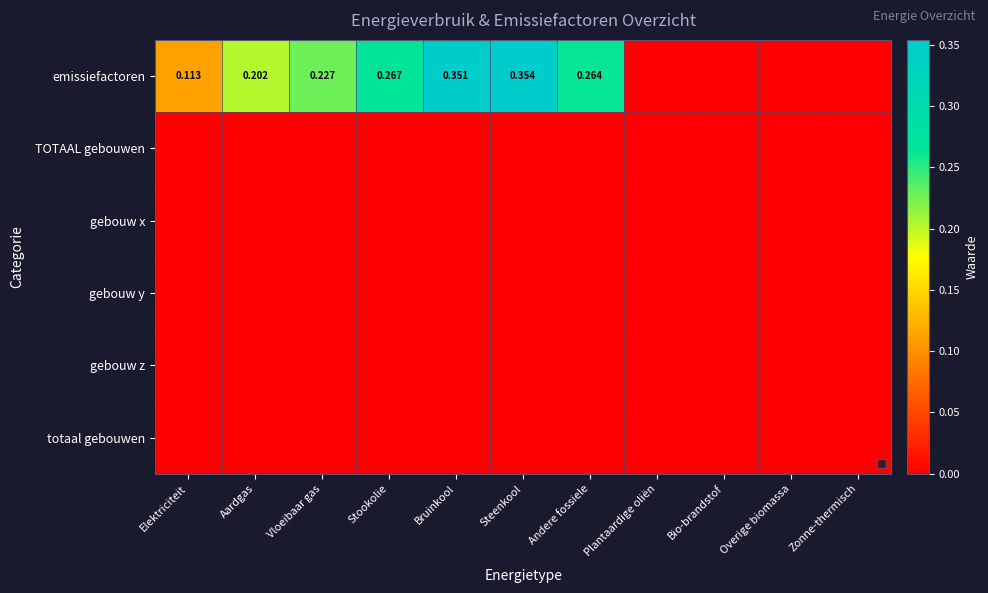

Which series has the widest spread of values?

emissiefactoren